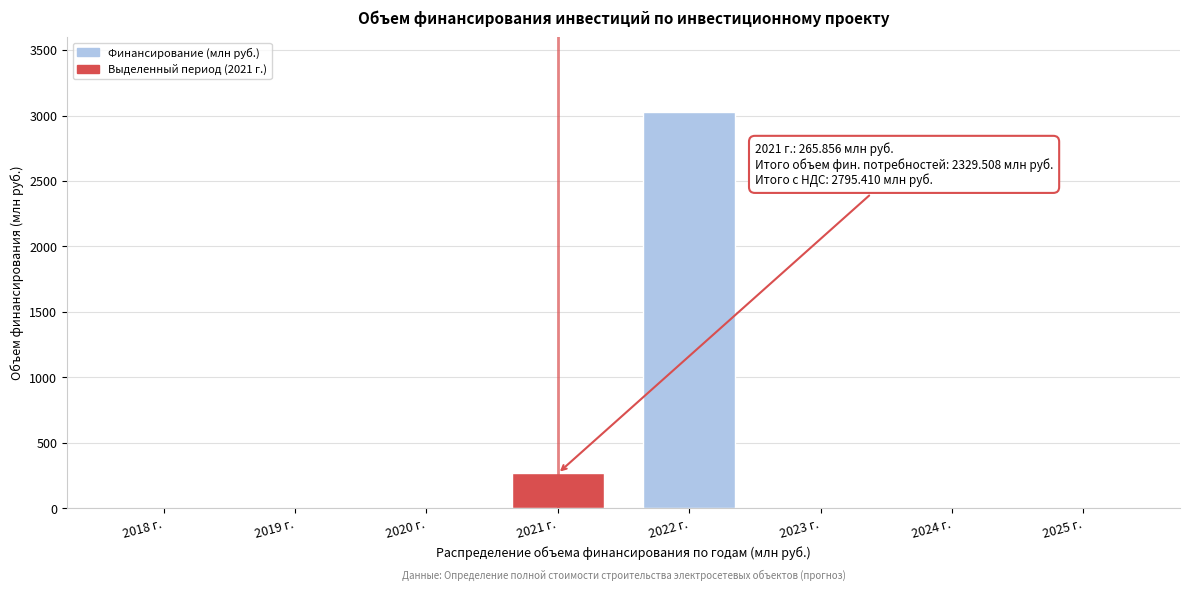

Reading left to right, transcribe all the data shown in this chart.

2018 г.=0.0	2019 г.=0.0	2020 г.=0.0	2021 г.=265.9	2022 г.=3030.3	2023 г.=0.0	2024 г.=0.0	2025 г.=0.0